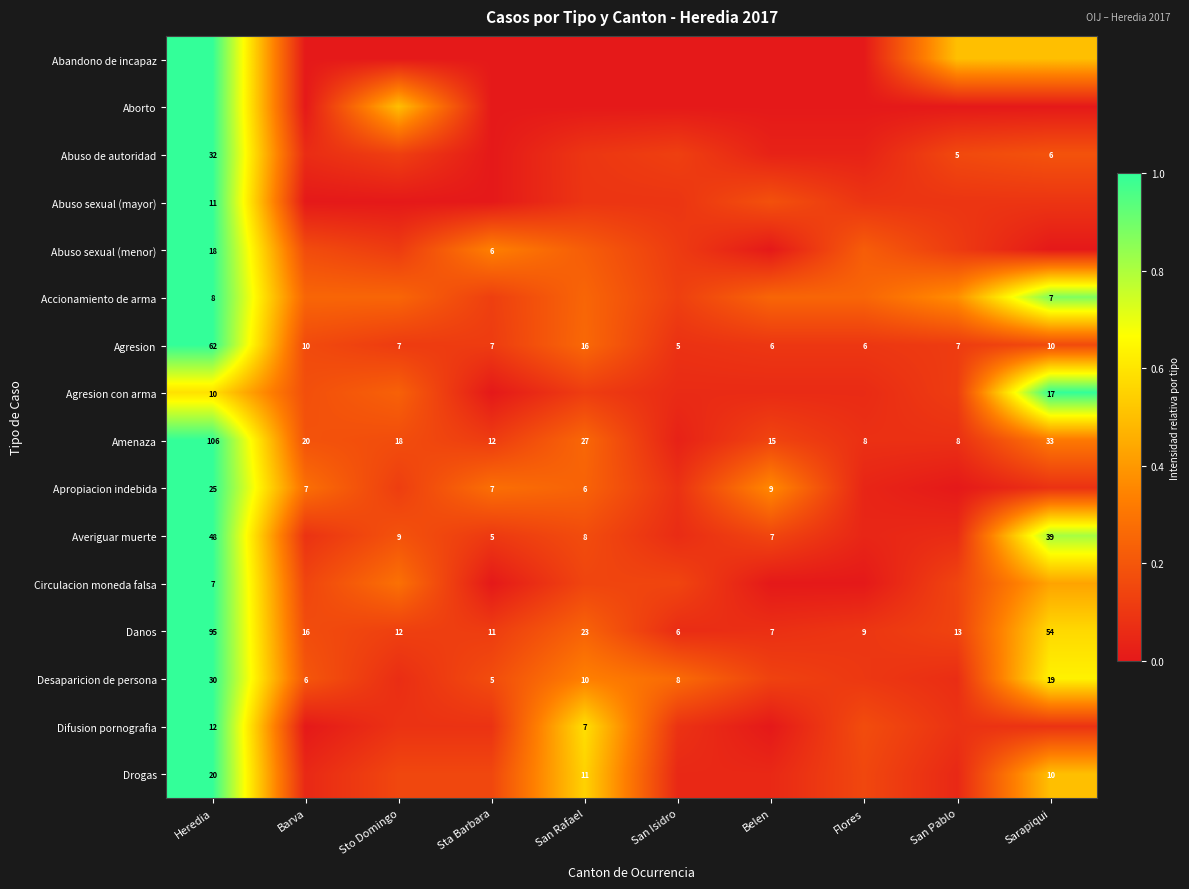

Rank the categories by Danos value from lowest to highest.

San Isidro, Belen, Flores, Sta Barbara, Sto Domingo, San Pablo, Barva, San Rafael, Sarapiqui, Heredia